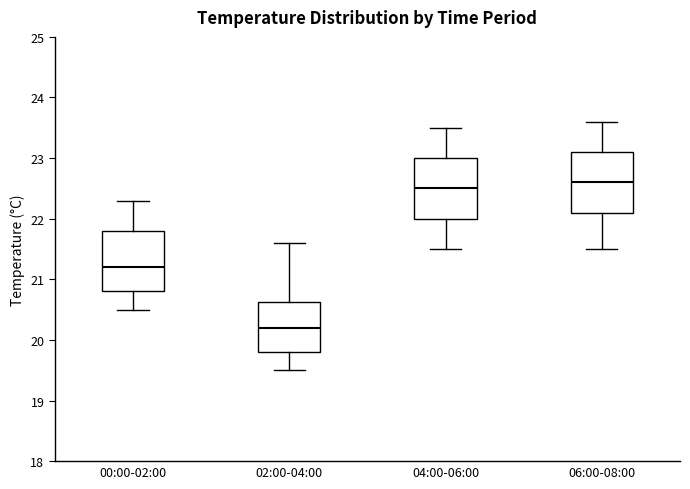

Where is the lower edge of the box for 02:00-04:00 on the y-axis? The values are not printed on the chart, so give them approximately, as read against the axis.

19.8